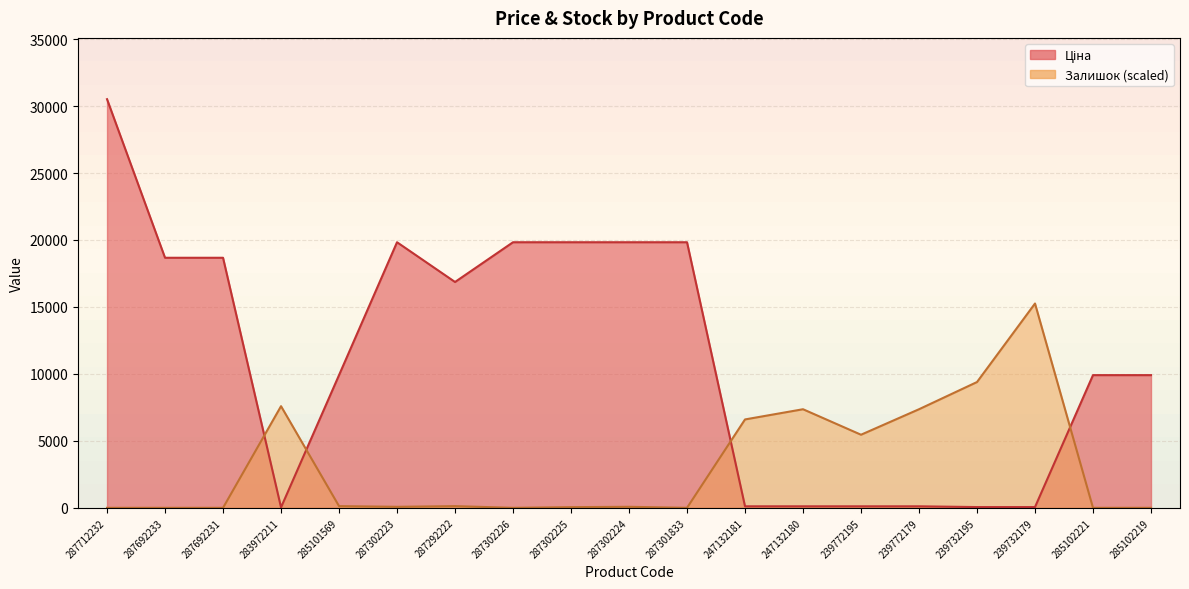

At how many categories does at least one series exceed 28956?

1